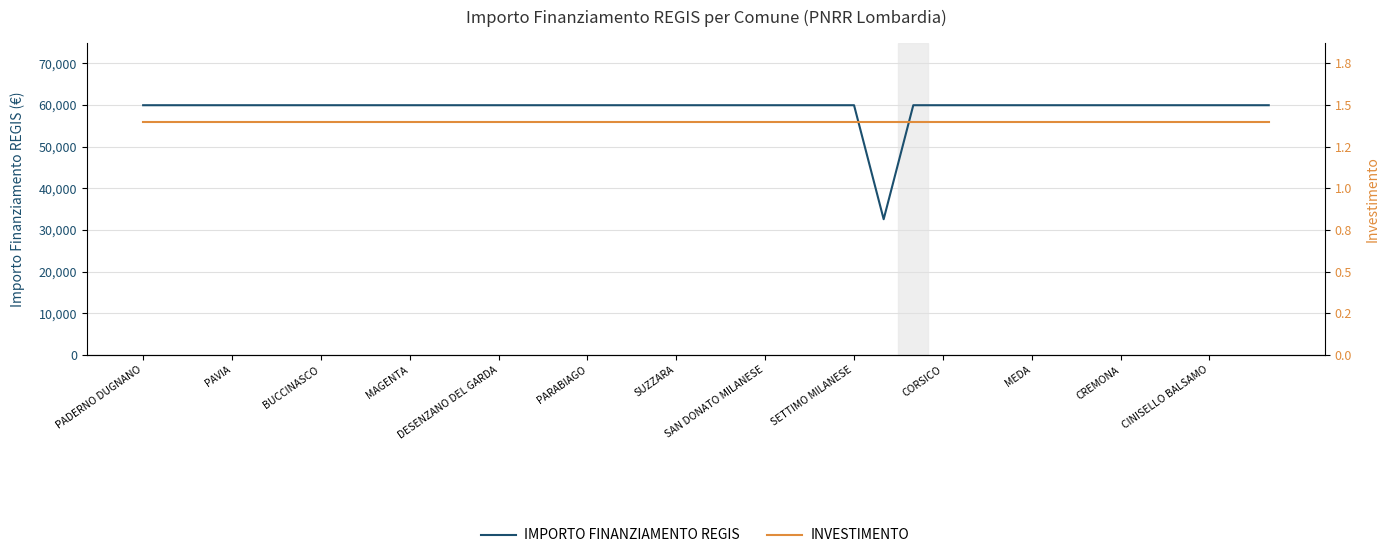

Reading left to right, list all the values displayed in this chart.

IMPORTO FINANZIAMENTO REGIS: 59966	59966	59966	59966	59966	59966	59966	59966	59966	59966	59966	59966	59966	59966	59966	59966	59966	59966	59966	59966	59966	59966	59966	59966	59966	32589	59966	59966	59966	59966	59966	59966	59966	59966	59966	59966	59966	59966	59966
INVESTIMENTO: 56000	56000	56000	56000	56000	56000	56000	56000	56000	56000	56000	56000	56000	56000	56000	56000	56000	56000	56000	56000	56000	56000	56000	56000	56000	56000	56000	56000	56000	56000	56000	56000	56000	56000	56000	56000	56000	56000	56000